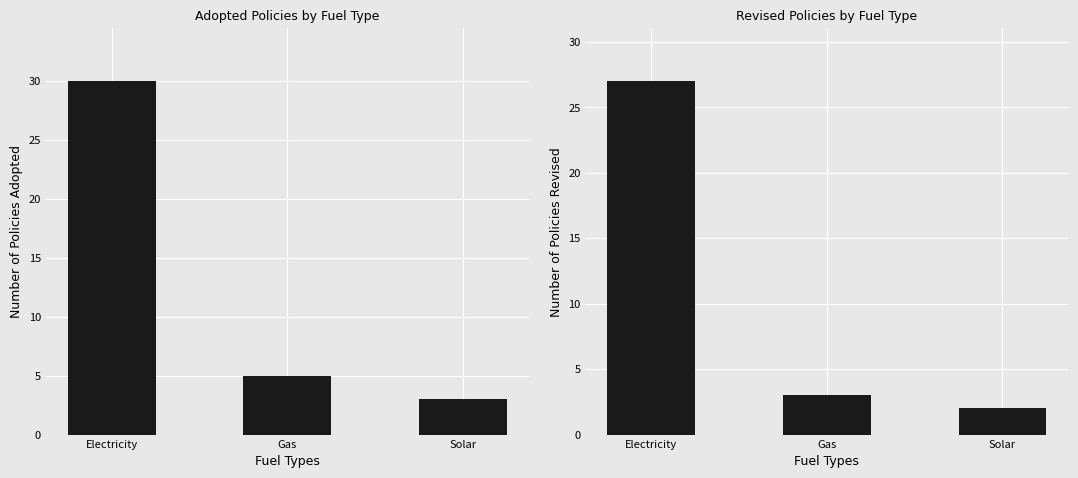

What position from the right is Solar?

1